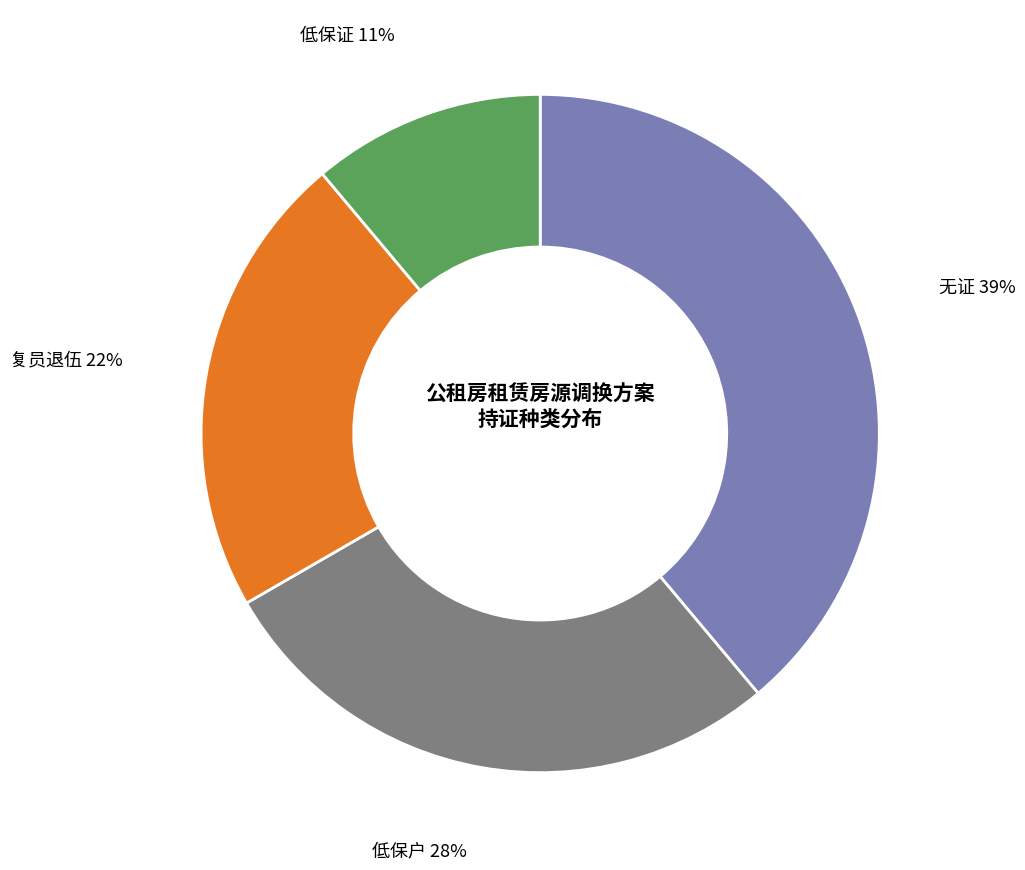

What is the smallest slice in the pie chart?

低保证